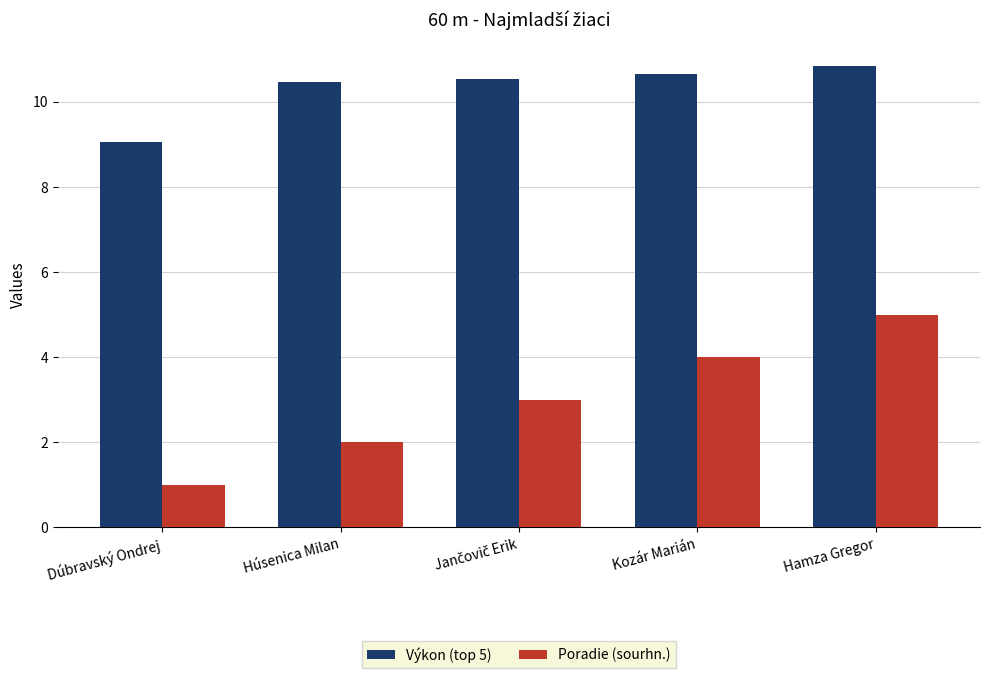

Are the bars grouped side by side (vs. stacked)?

Yes